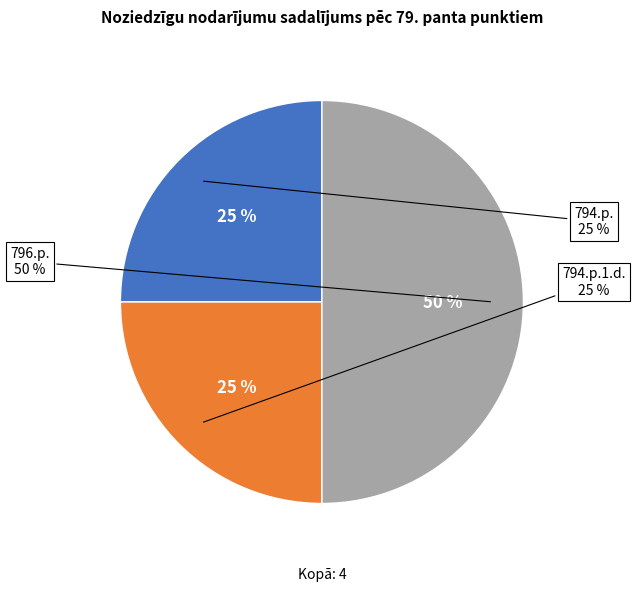

What is the largest slice in the pie chart?

796.p.